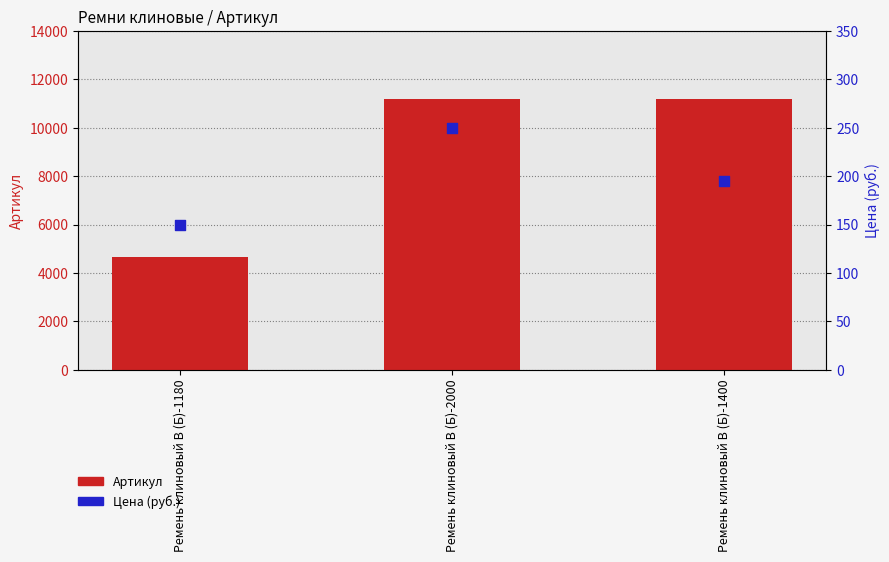

At how many categories does at least one series exceed 5848?

2